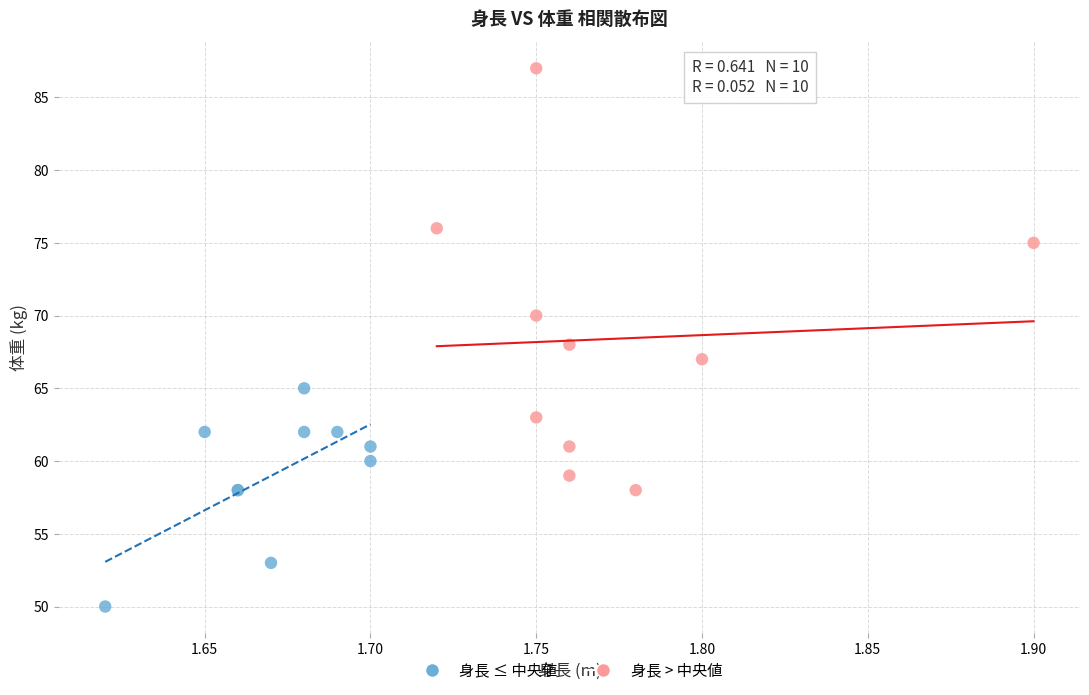

Which series reaches the minimum Y coordinate?

身長 ≤ 中央値